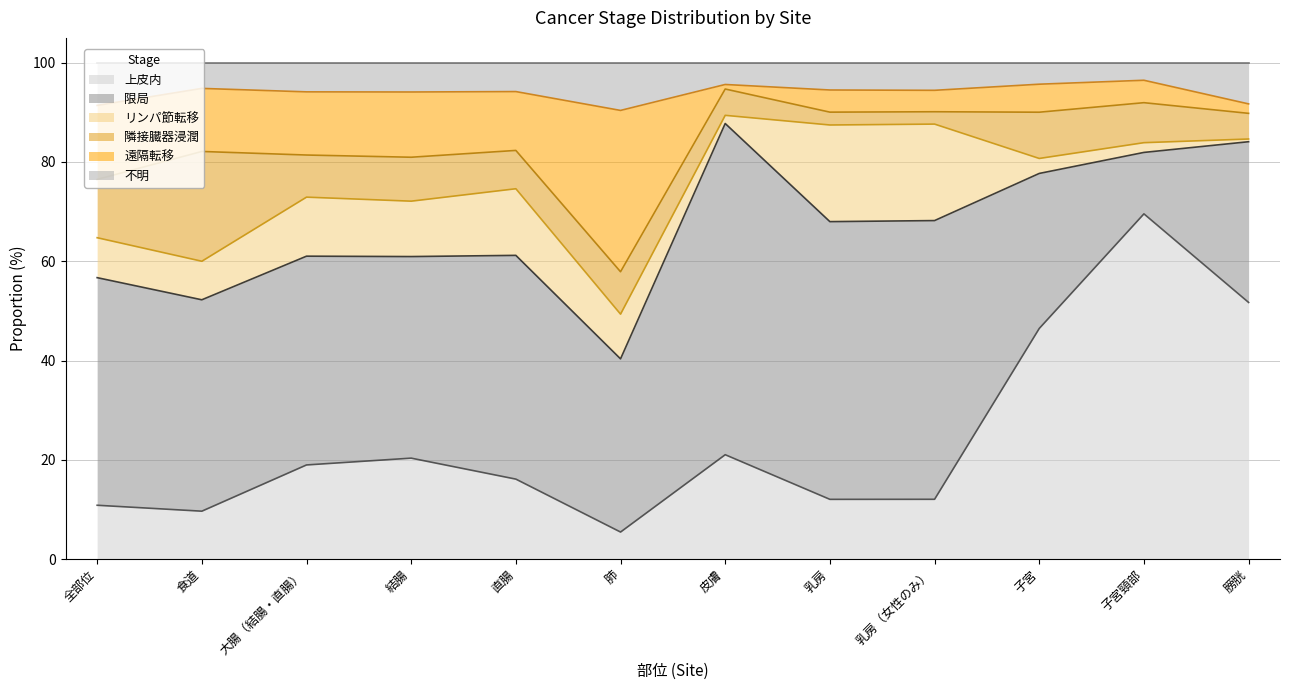

The value of 上皮内 at 皮膚 is 12.9. True or false?

False